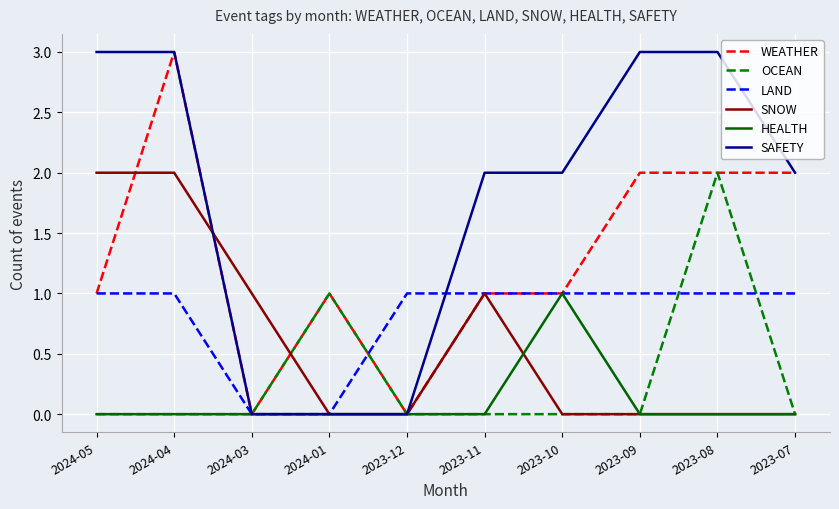

True or false: WEATHER has a value of -2 at 2023-12.

False